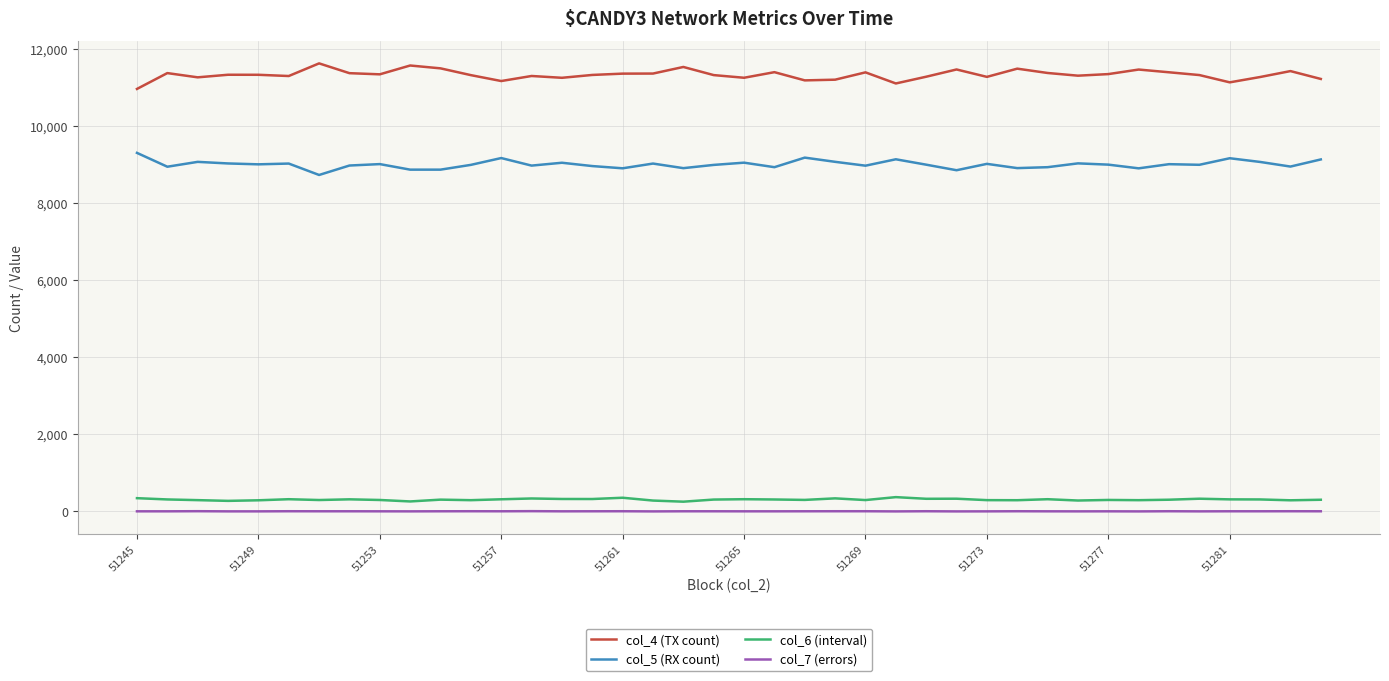

What is the greatest value displayed?

11623